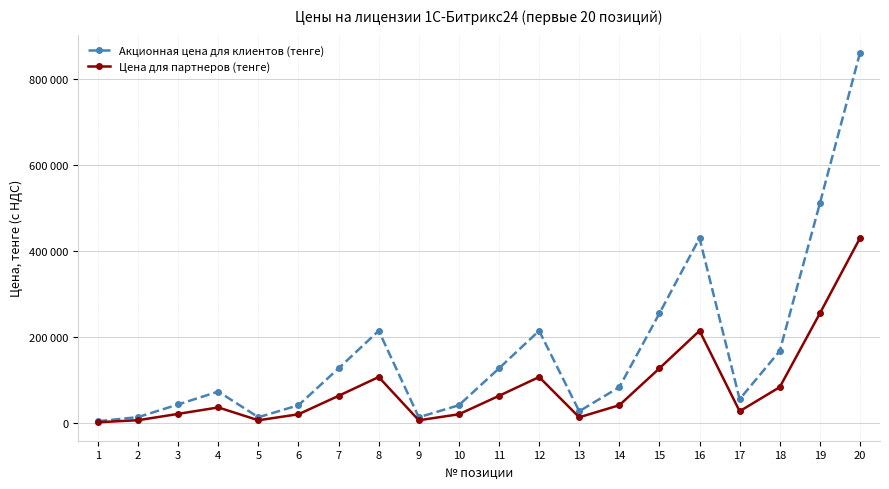

List the labels in order of Цена для партнеров (тенге) value, smallest first.

1, 5, 9, 2, 13, 6, 10, 3, 17, 4, 14, 7, 11, 18, 8, 12, 15, 16, 19, 20